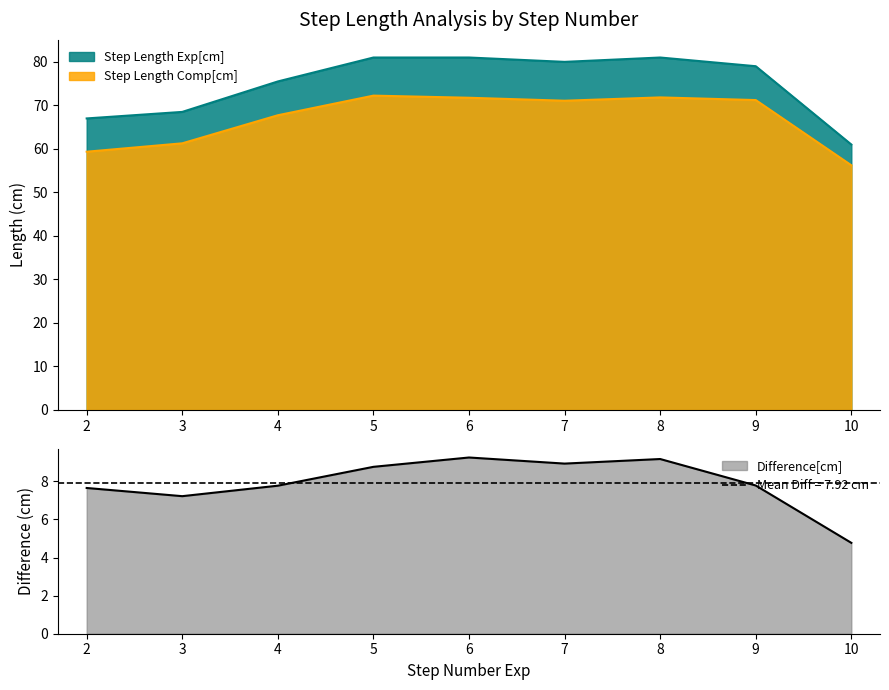

What is the greatest value displayed?

81.0